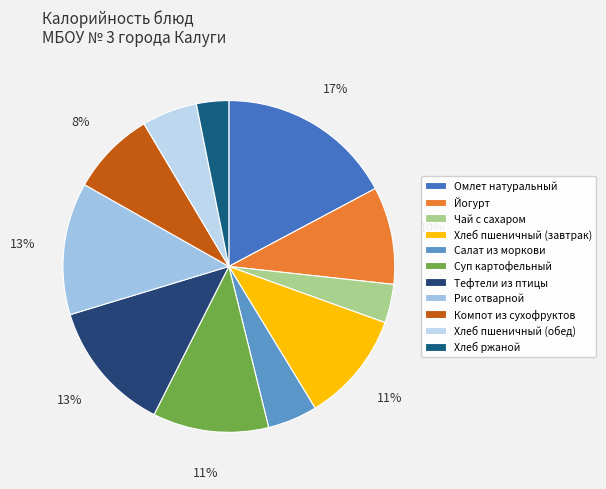

To the nearest percent, what portion does Компот из сухофруктов represent?

8%